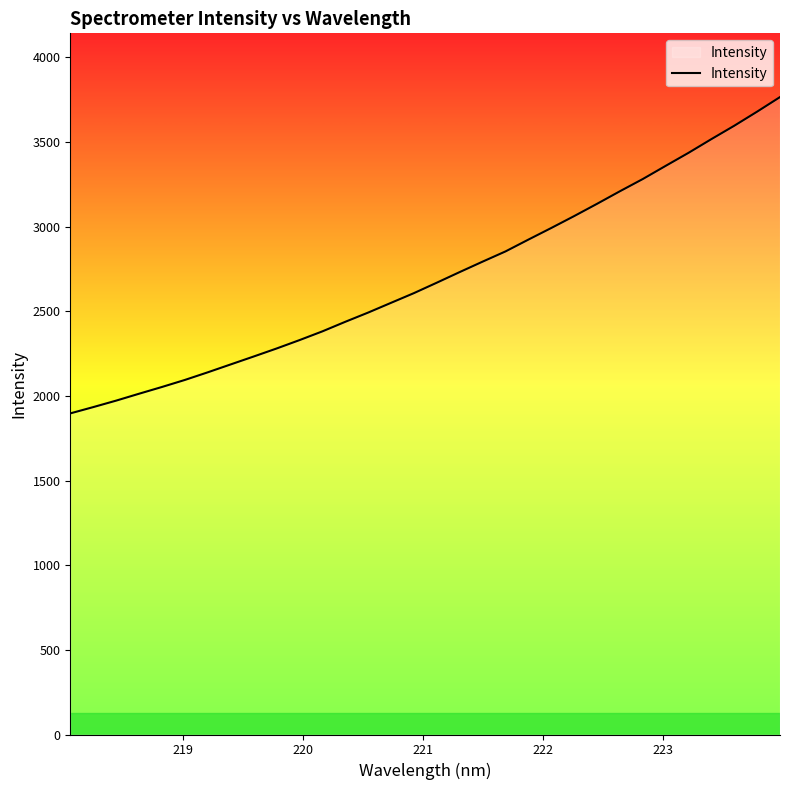

How many lines are shown in the chart?

1